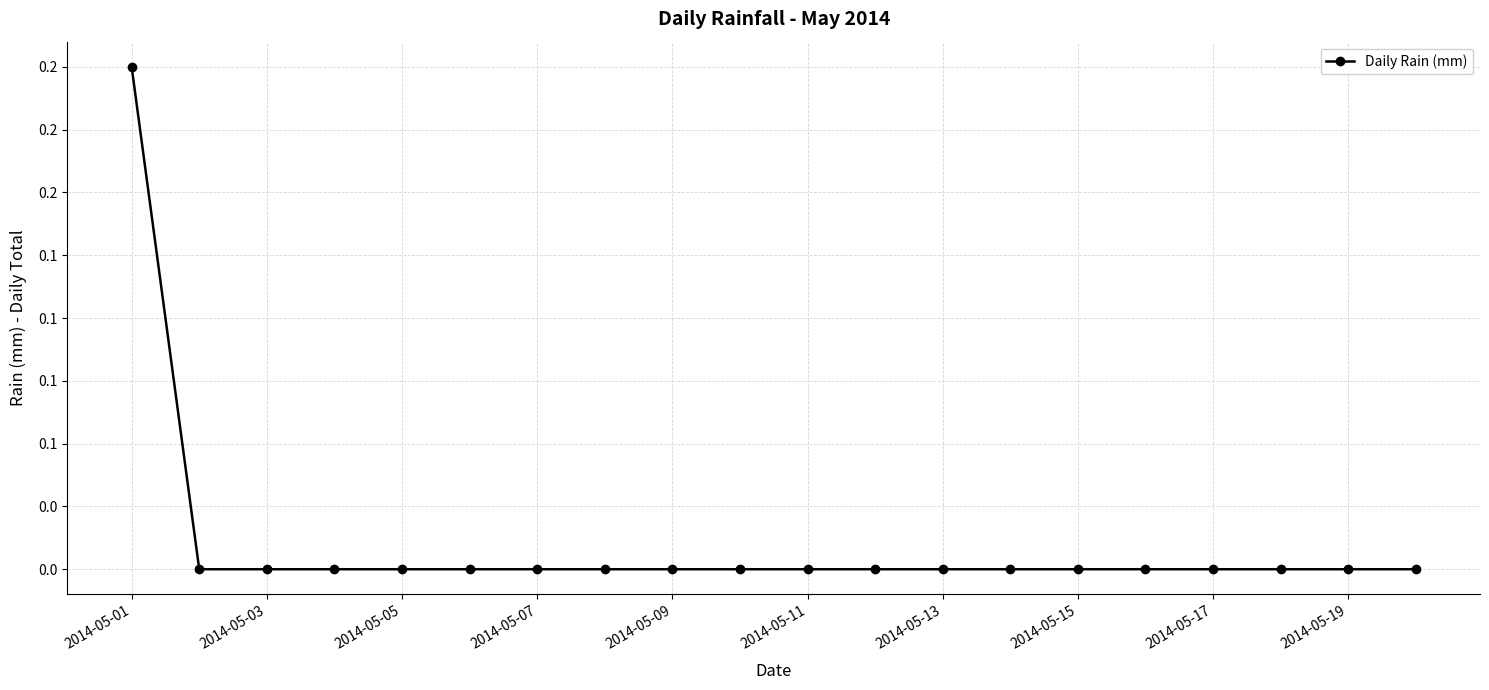

Does the chart have visible grid lines?

Yes